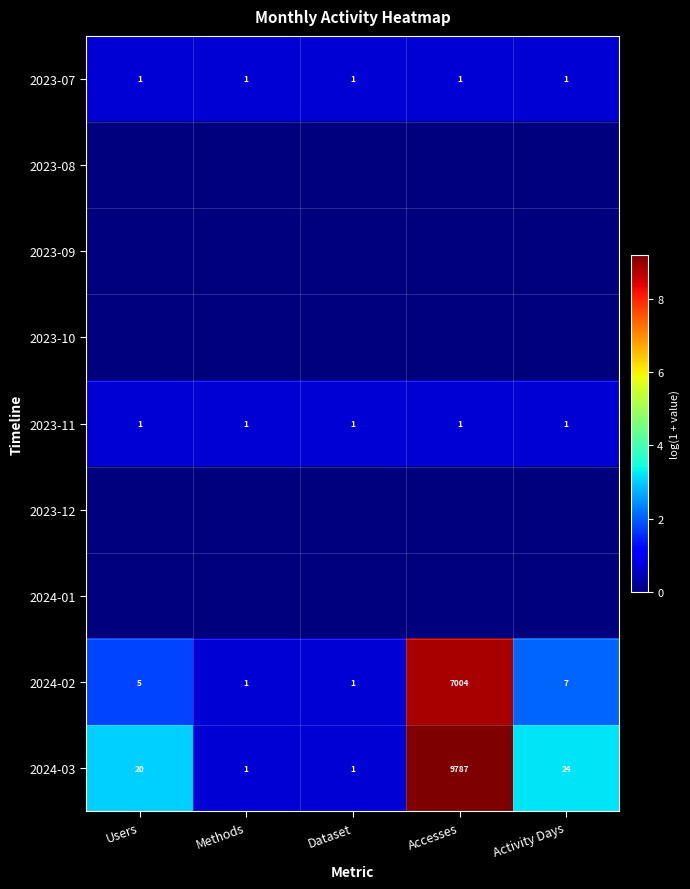

At which label does 2024-02 reach its peak?

Accesses